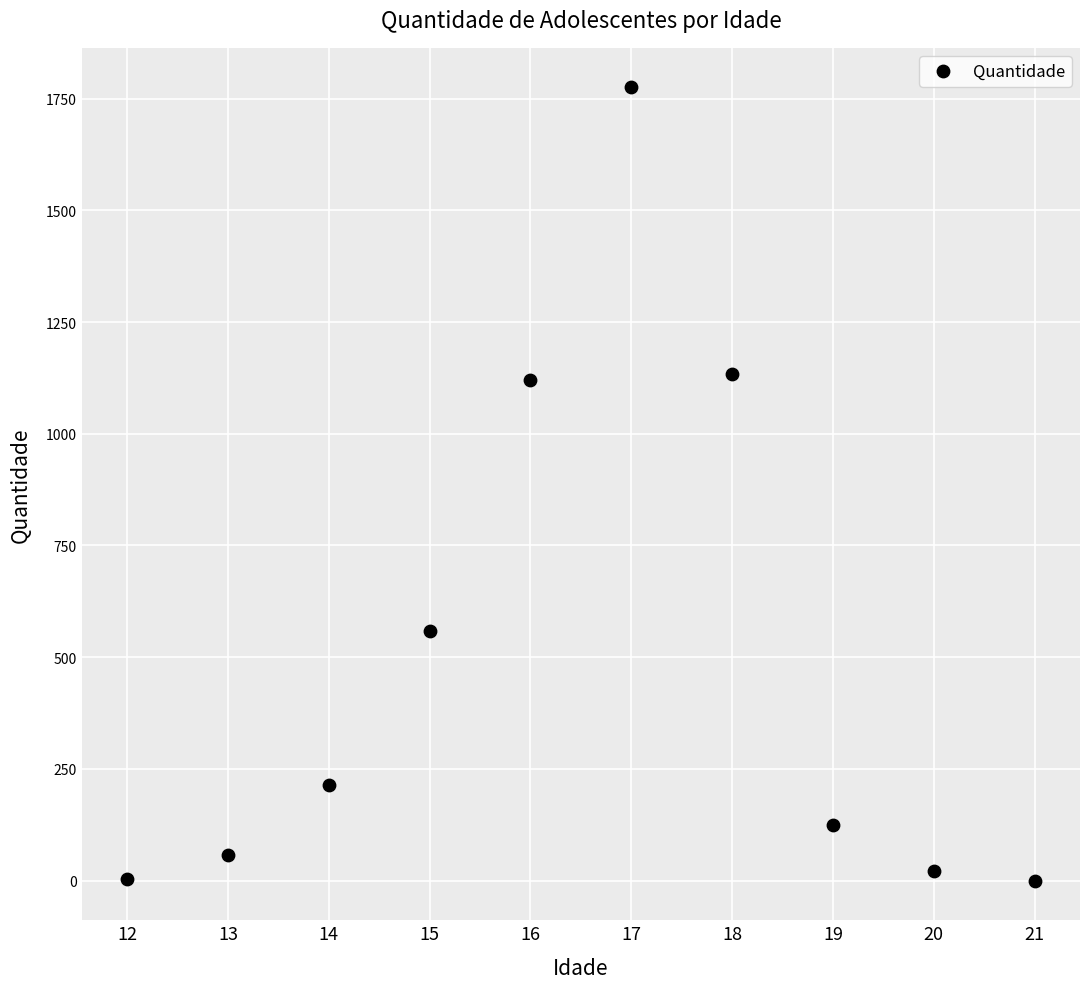

What is the range of Y values (max minus min)?

1775